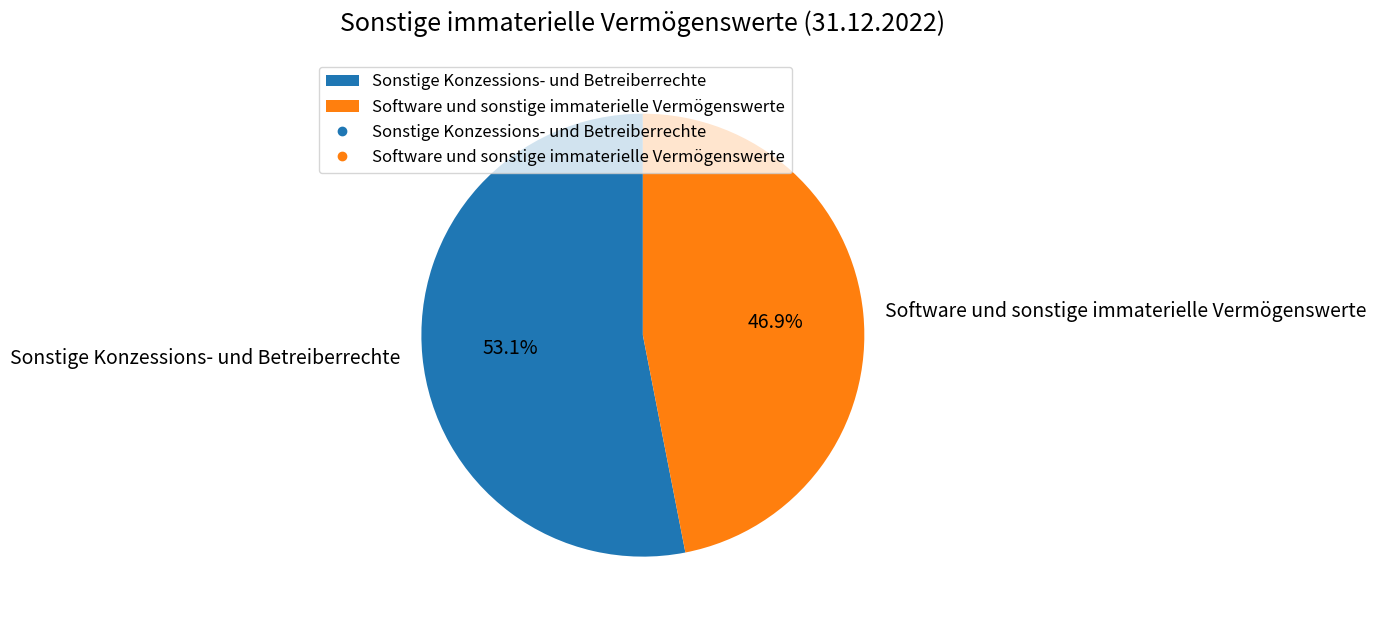

What is the smallest slice in the pie chart?

Software und sonstige immaterielle Vermögenswerte